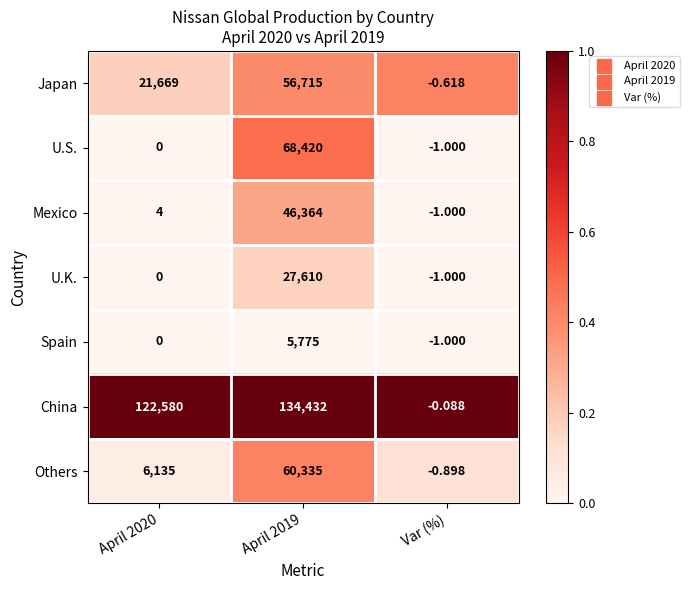

Which series has the largest range (max minus min)?

China